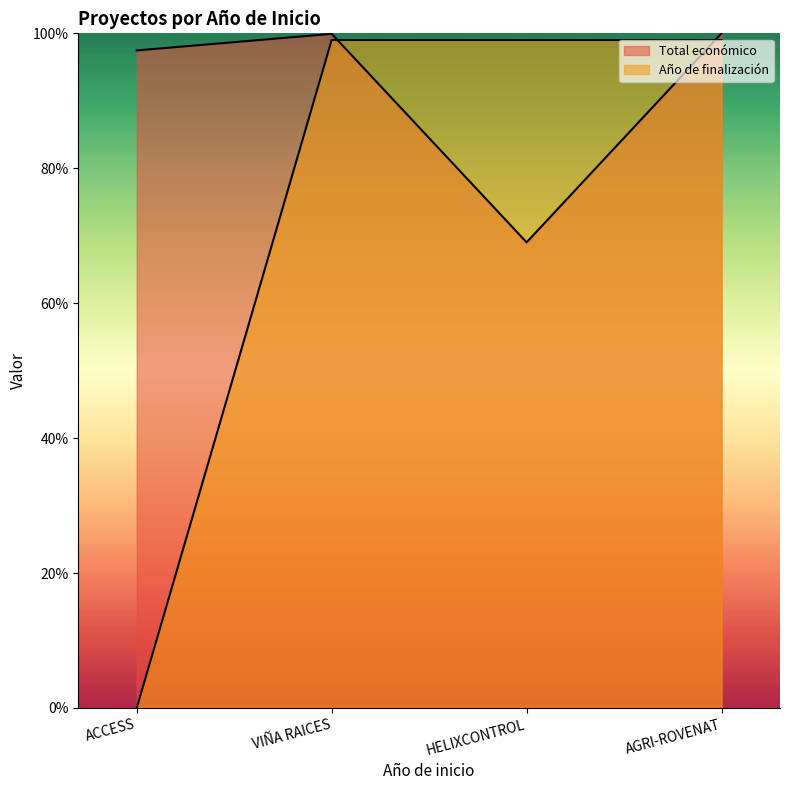

Count the number of data series in this chart.

2